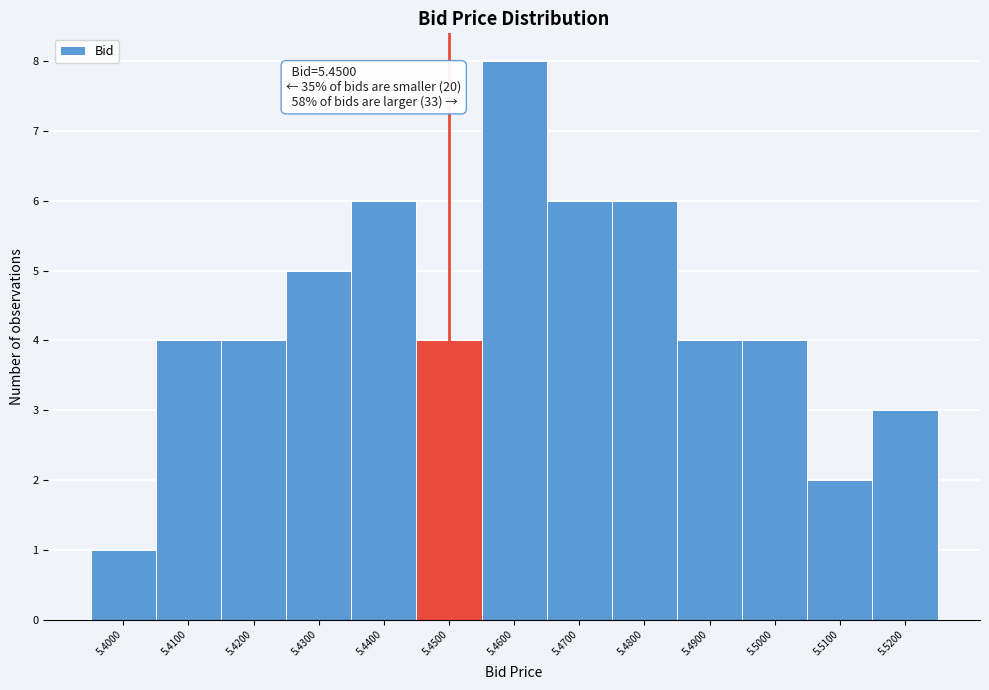

Over which range of the x-axis is the bar tallest?

5.455 to 5.465